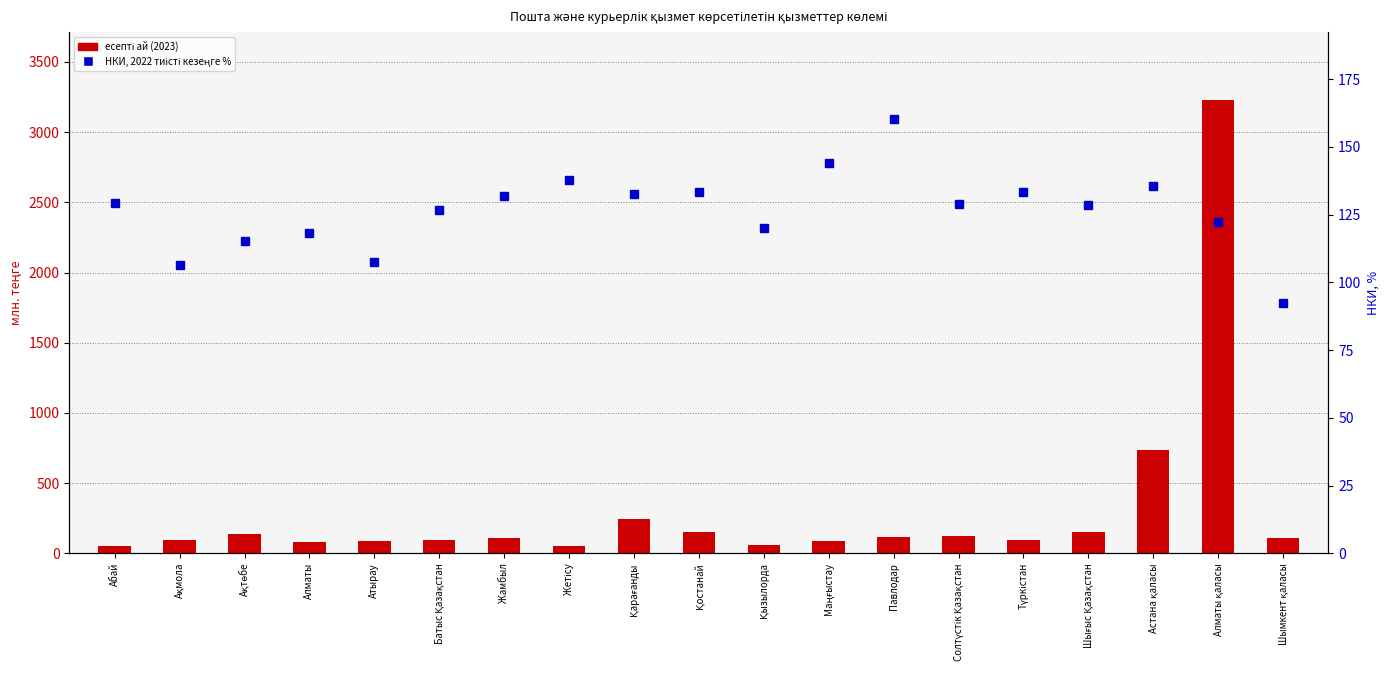

Which label corresponds to the smallest value in the chart?

Абай